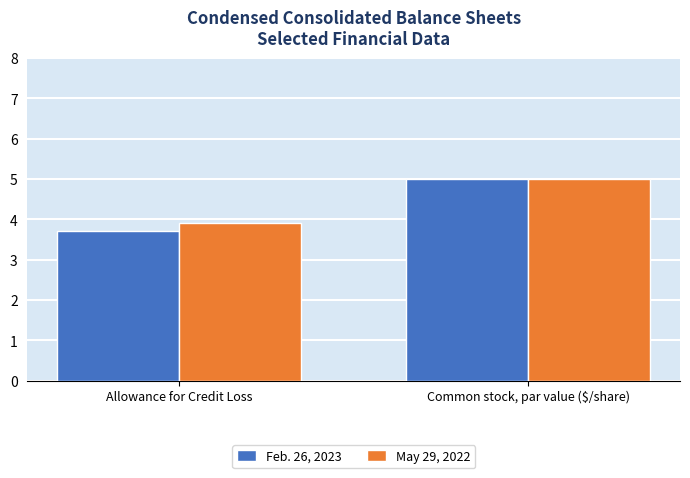

True or false: Feb. 26, 2023 has a value of 3.3 at Common stock, par value ($/share).

False